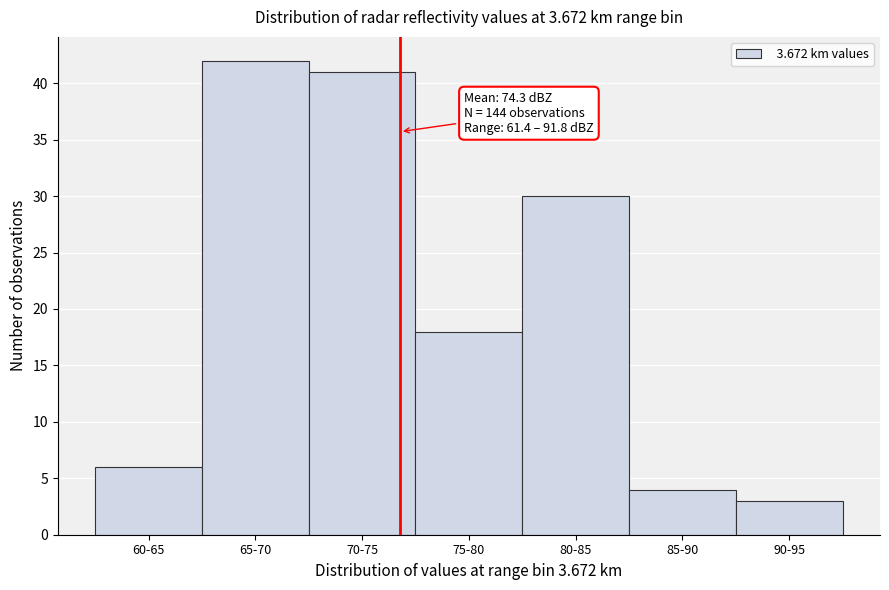

Reading right to left, what are all the values shown in this chart?

3	4	30	18	41	42	6